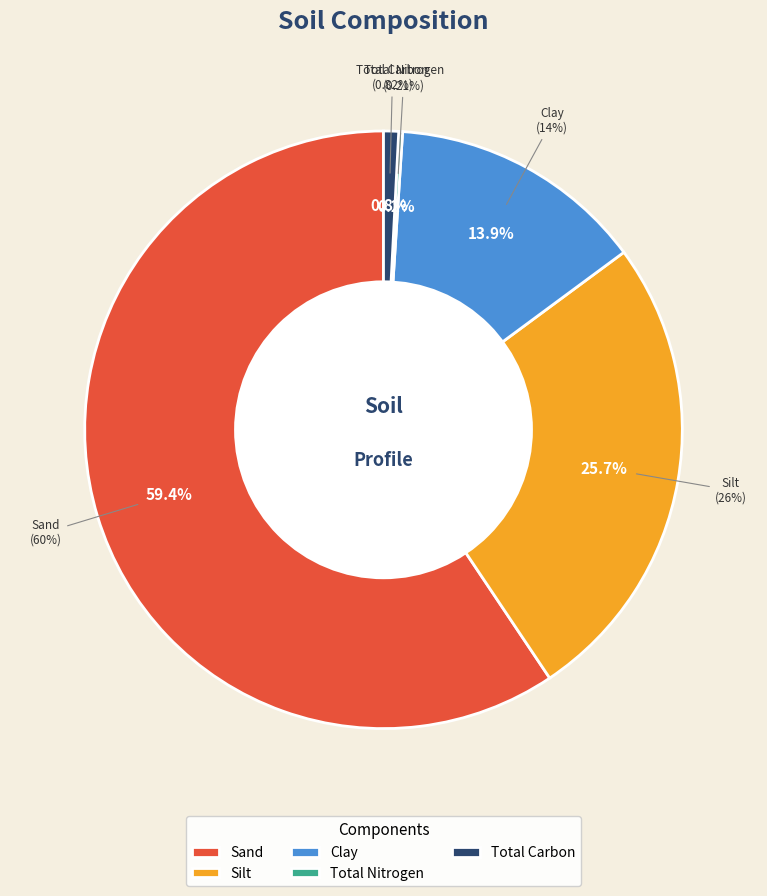

Rank the categories by value from highest to lowest.

Sand, Silt, Clay, Total Carbon, Total Nitrogen